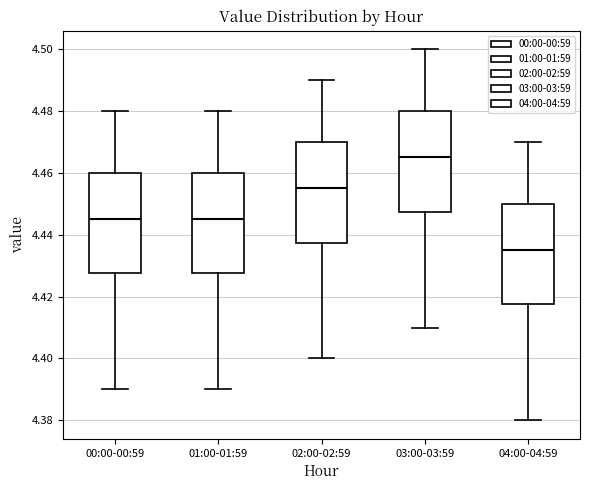

Reading left to right, read every box against the y-axis: the position of its median line, the range the box covers, and the ends of its whiskers. The values are not printed on the chart, so give them approximately, as read against the axis.

00:00-00:59: median 4.446, box 4.428 to 4.460, whiskers 4.390 to 4.480
01:00-01:59: median 4.446, box 4.428 to 4.460, whiskers 4.390 to 4.480
02:00-02:59: median 4.456, box 4.438 to 4.470, whiskers 4.400 to 4.490
03:00-03:59: median 4.466, box 4.448 to 4.480, whiskers 4.410 to 4.500
04:00-04:59: median 4.436, box 4.418 to 4.450, whiskers 4.380 to 4.470